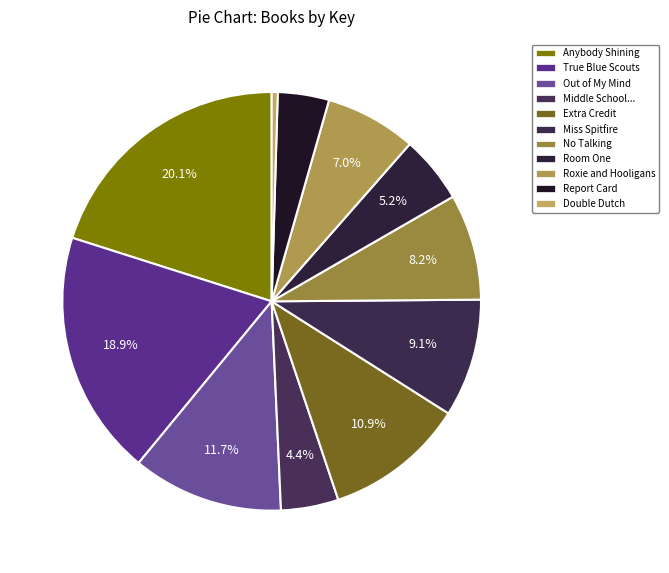

Which category has the smallest portion of the pie?

Double Dutch